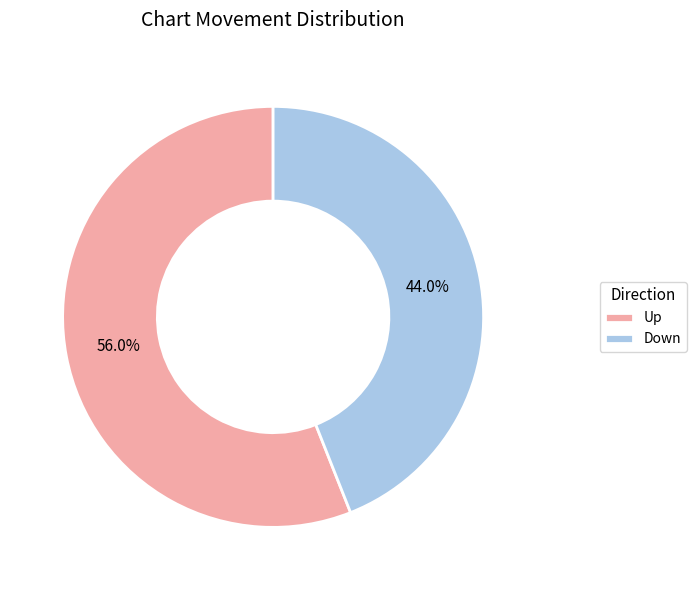

Rank the categories by value from lowest to highest.

Down, Up